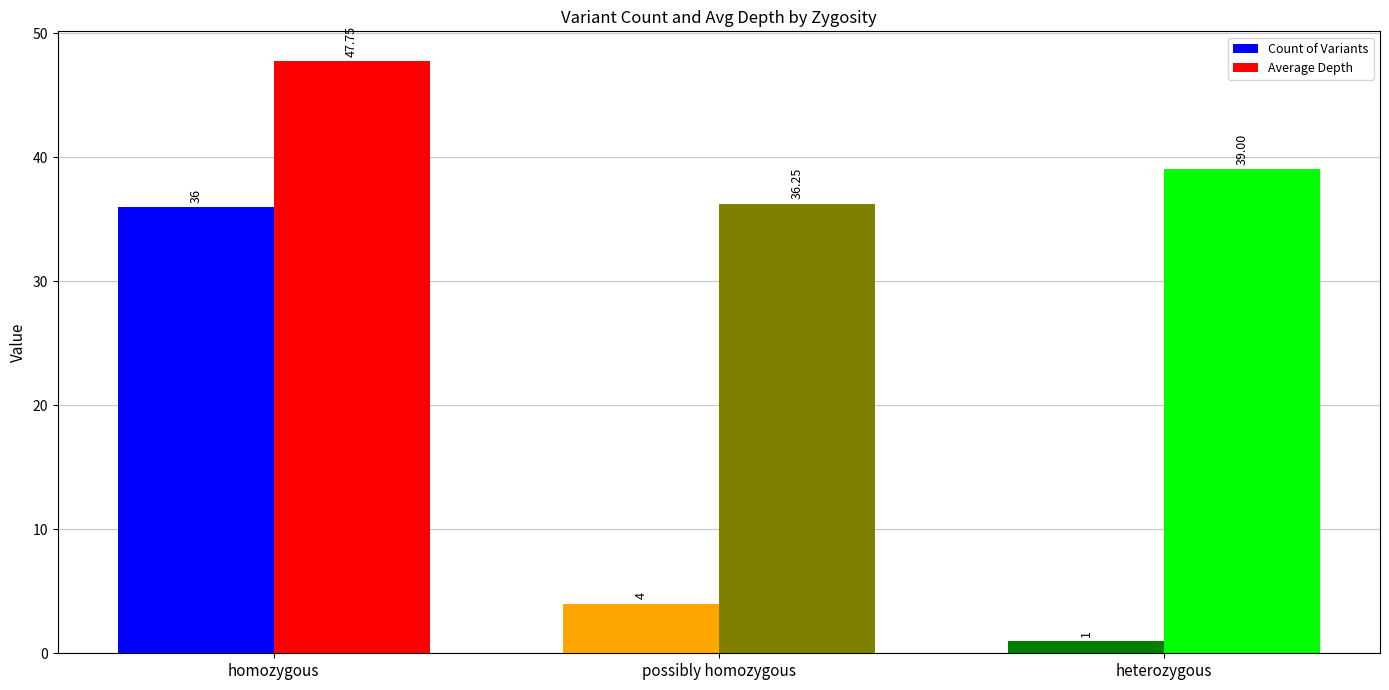

What are all the series names shown in the legend?

Count of Variants, Average Depth